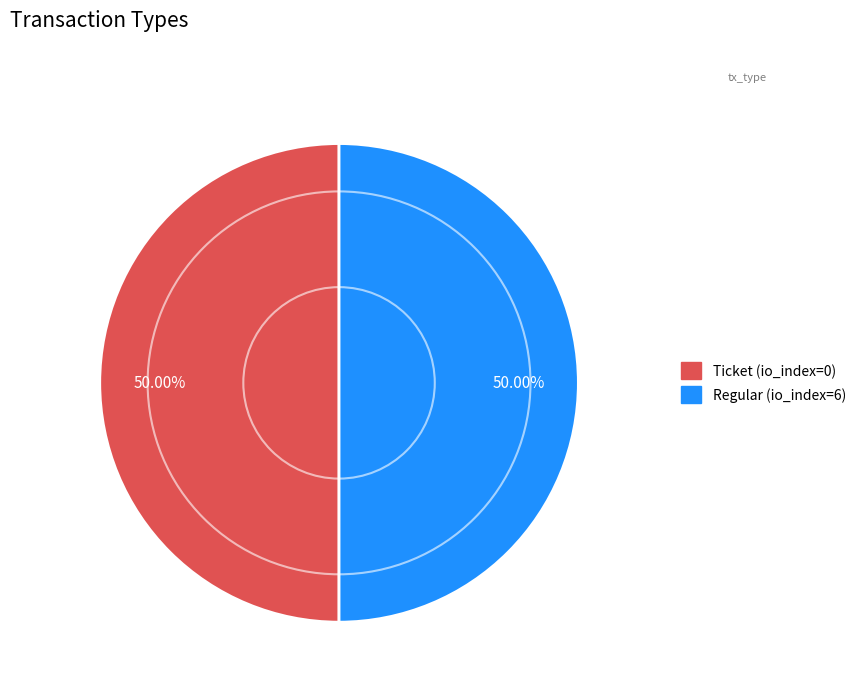

Count the number of slices in the pie.

2